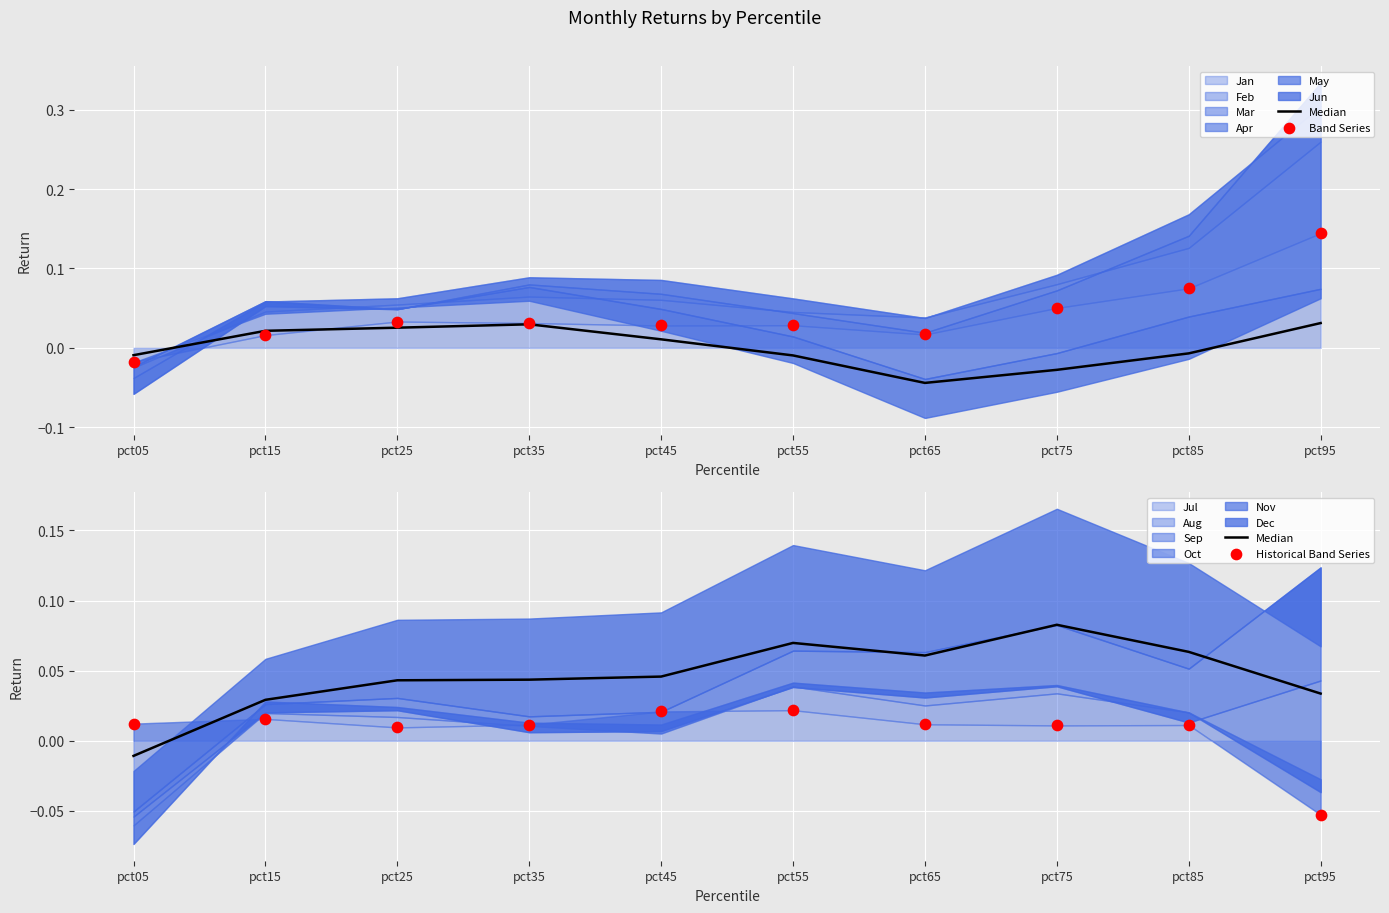

Which series has the largest Y range (max minus min)?

Band Series